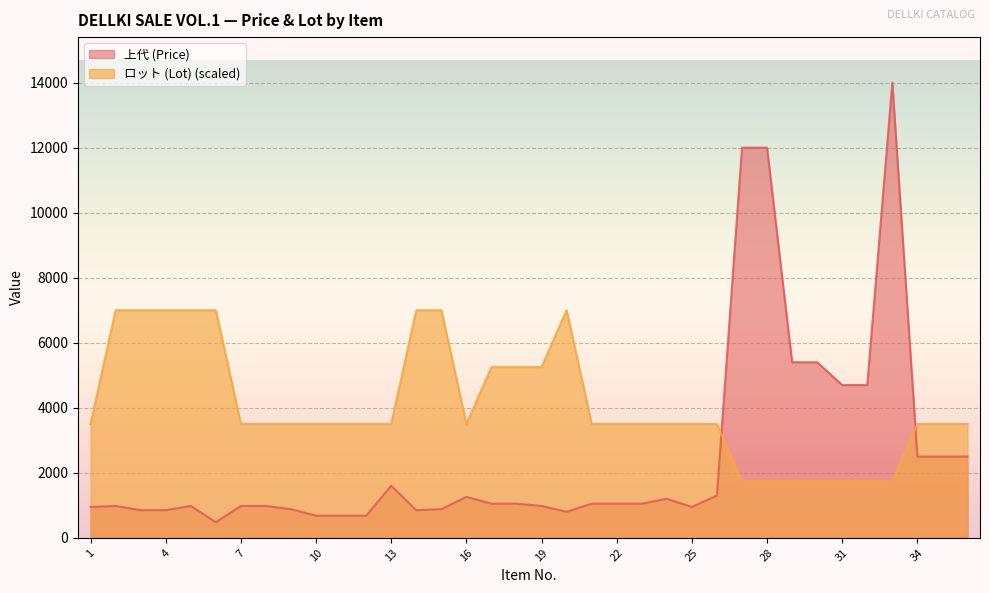

List the series in order of their overall mean, highest first.

ロット (Lot) (scaled), 上代 (Price)